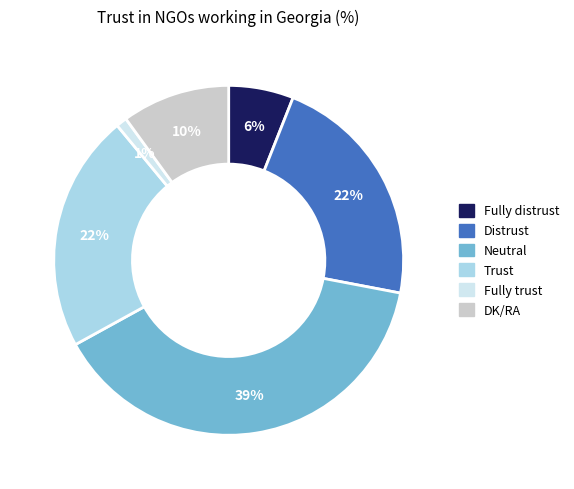

To the nearest percent, what is the difference between the DK/RA and Trust slice percentages?

12%